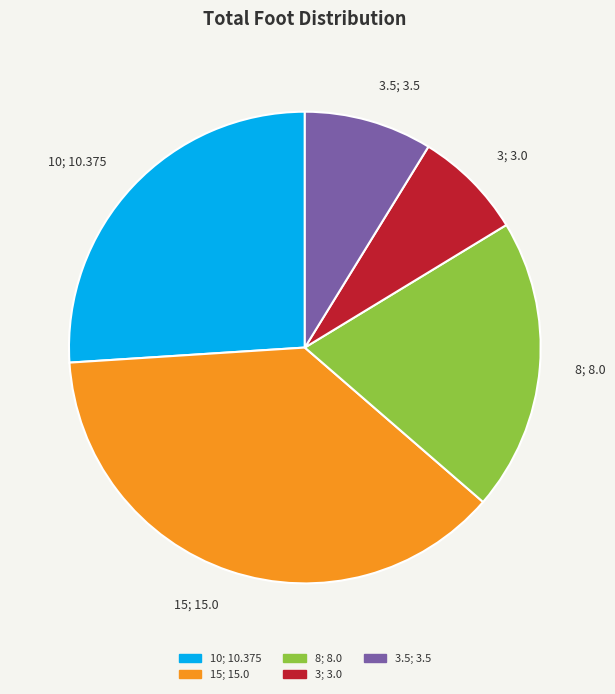

Is there any slice that represents more than half of the pie?

No